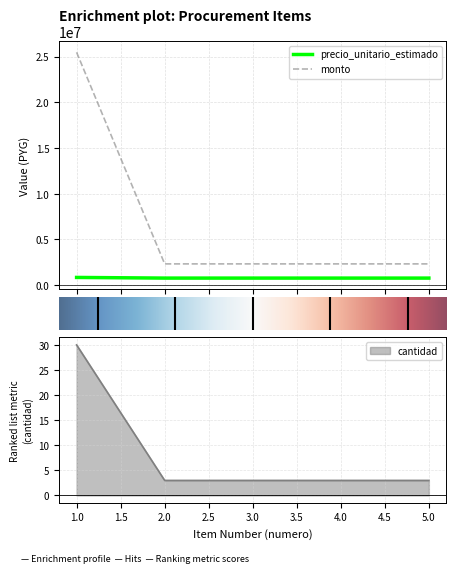

Is this an area chart (filled region under the line)?

No